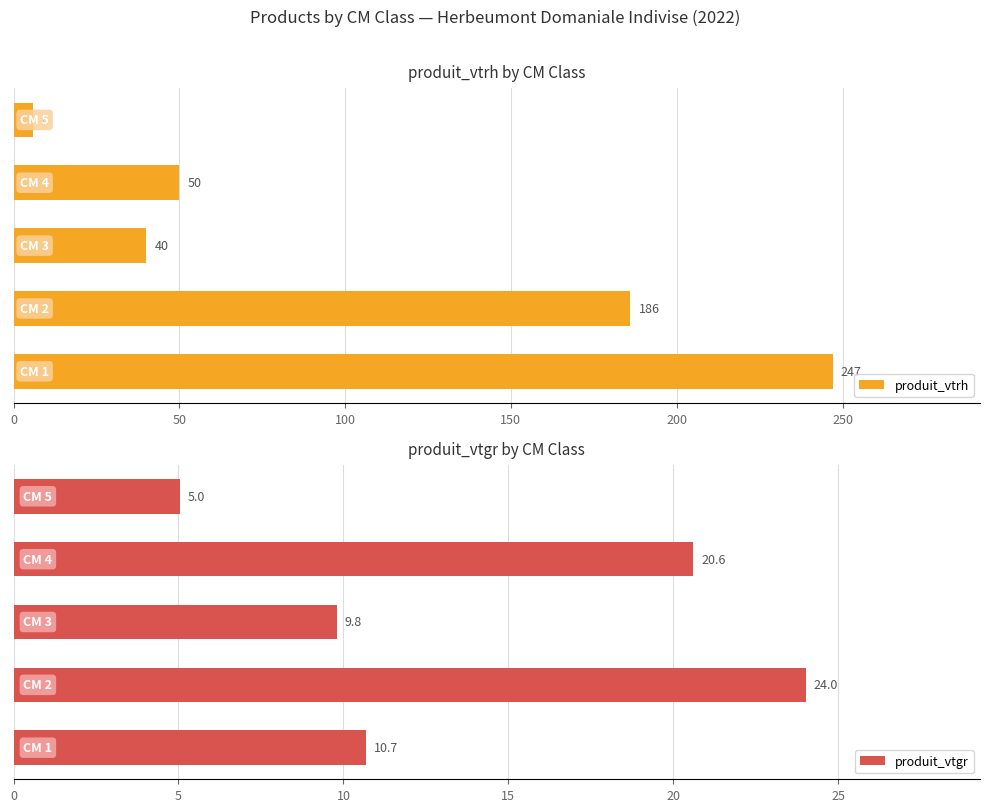

How many bars are there in each group?

2